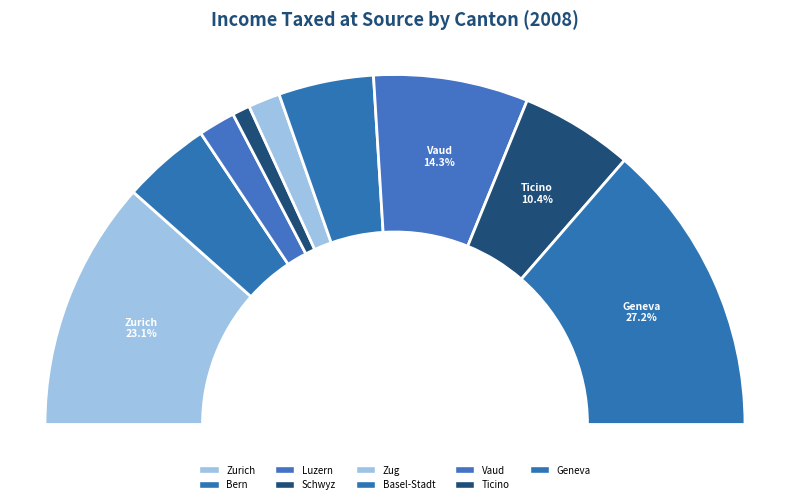

Is it true that Bern is 8% of the pie?

True